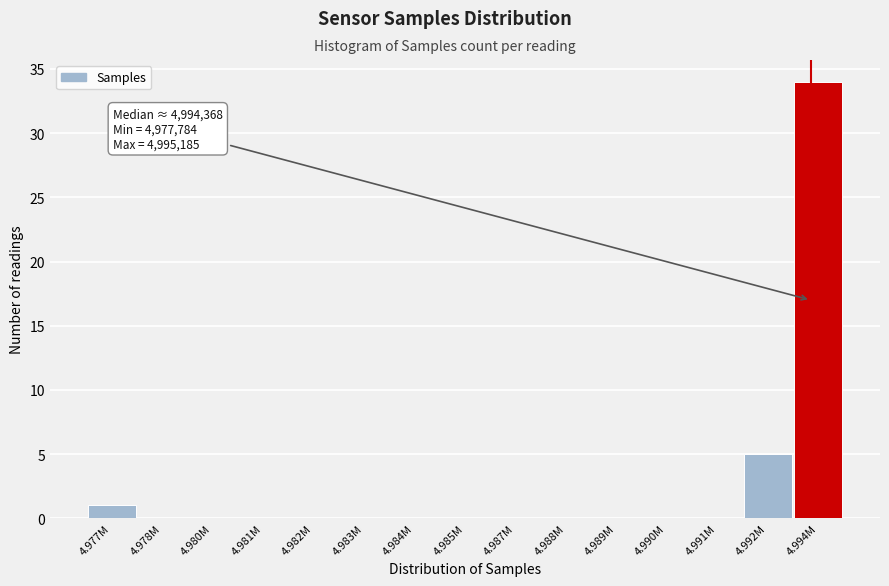

Reading right to left, transcribe all the data shown in this chart.

4.994M=34	4.992M=5	4.991M=0	4.990M=0	4.989M=0	4.988M=0	4.987M=0	4.985M=0	4.984M=0	4.983M=0	4.982M=0	4.981M=0	4.980M=0	4.978M=0	4.977M=1